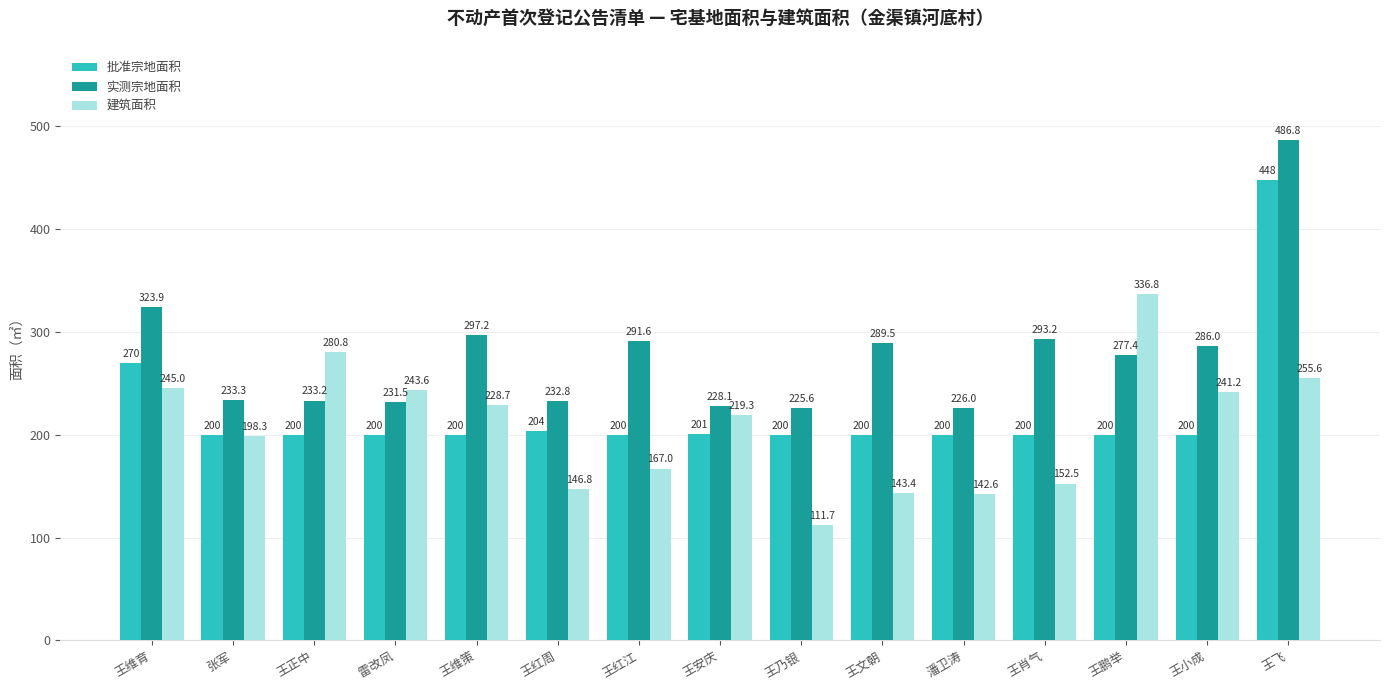

What is the label of the 12th bar from the left?

王肖气